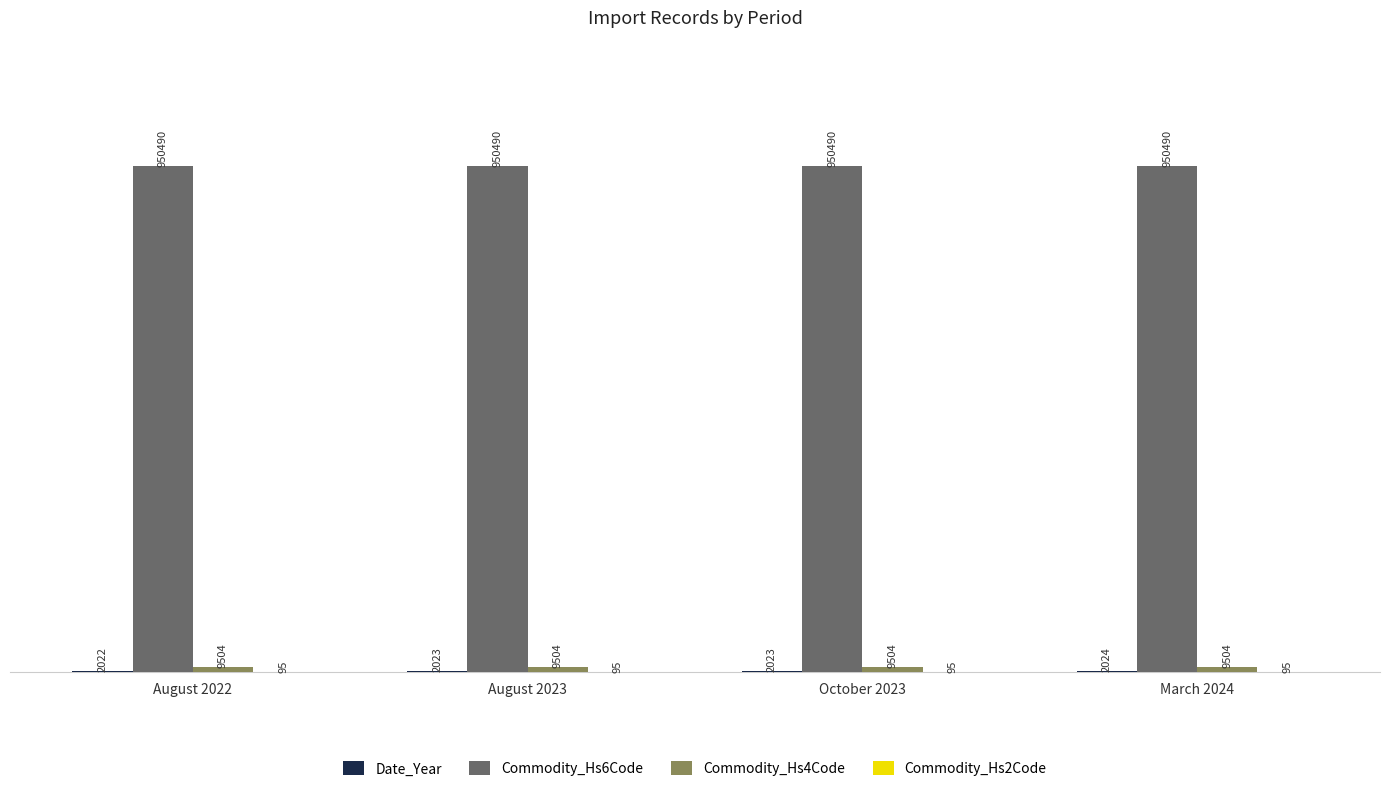

The value of Commodity_Hs6Code at March 2024 is 362017. True or false?

False